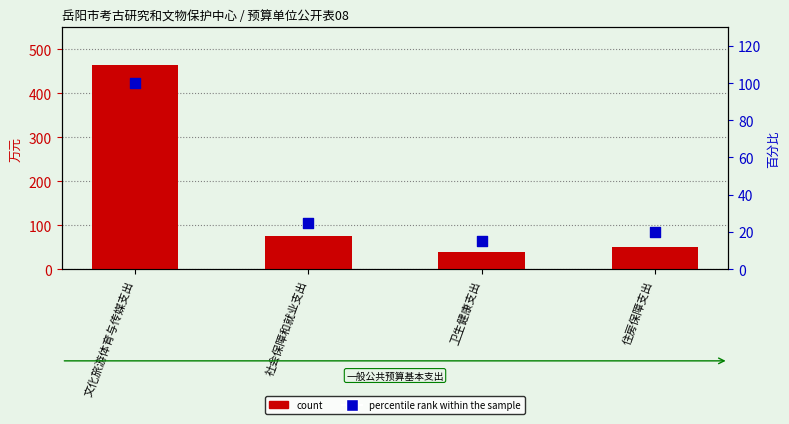

At which category is the sum across all series the highest?

文化旅游体育与传媒支出